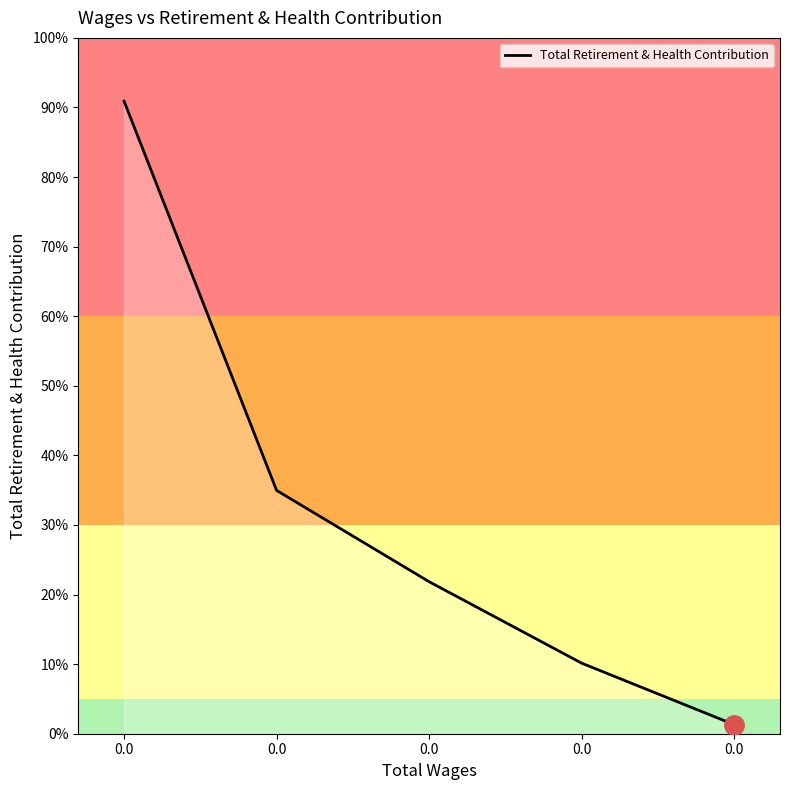

Is this an area chart (filled region under the line)?

Yes